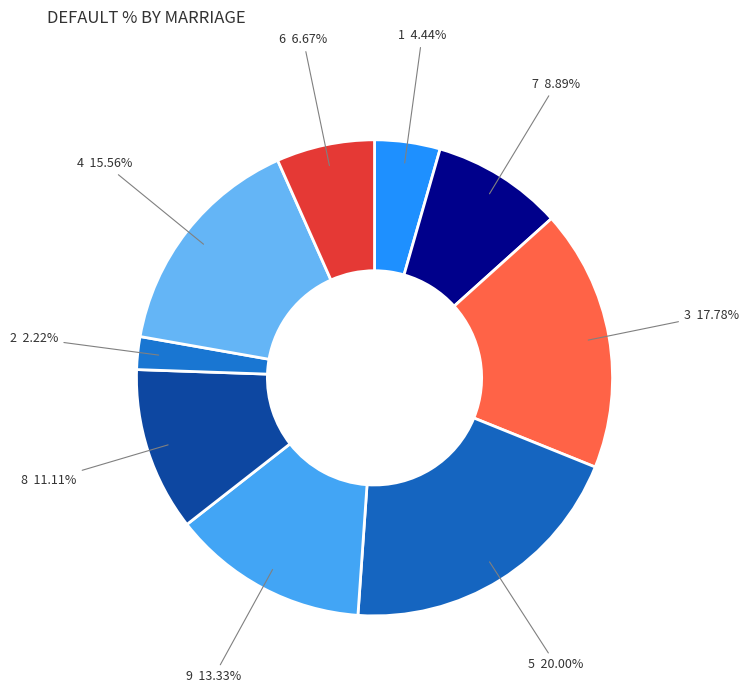

What is the largest slice in the pie chart?

5